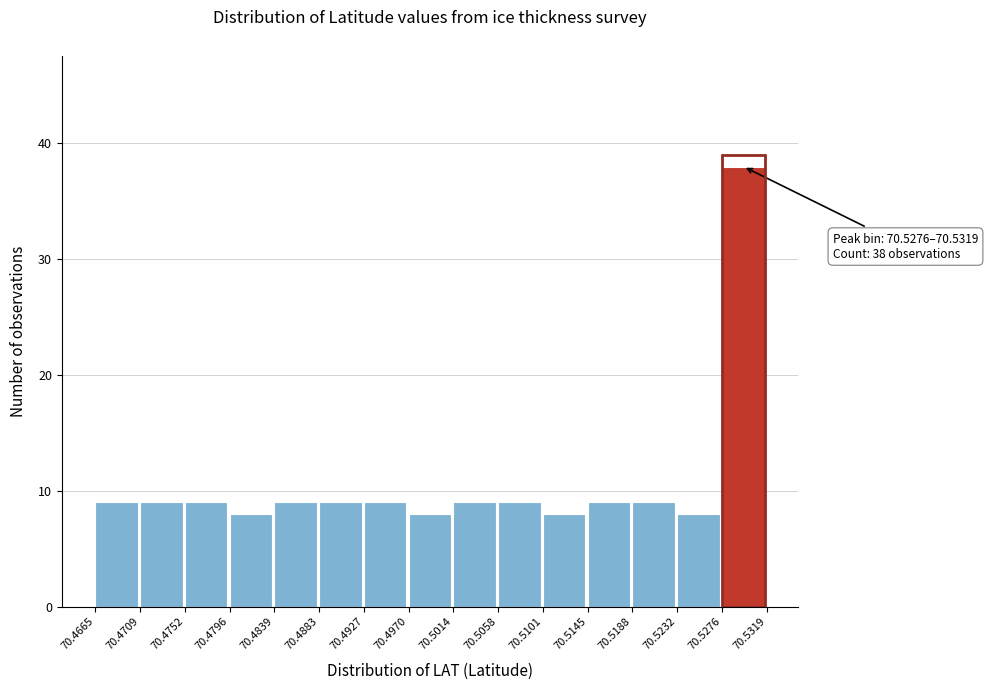

Which range on the x-axis has the tallest bar?

70.5276 to 70.5319